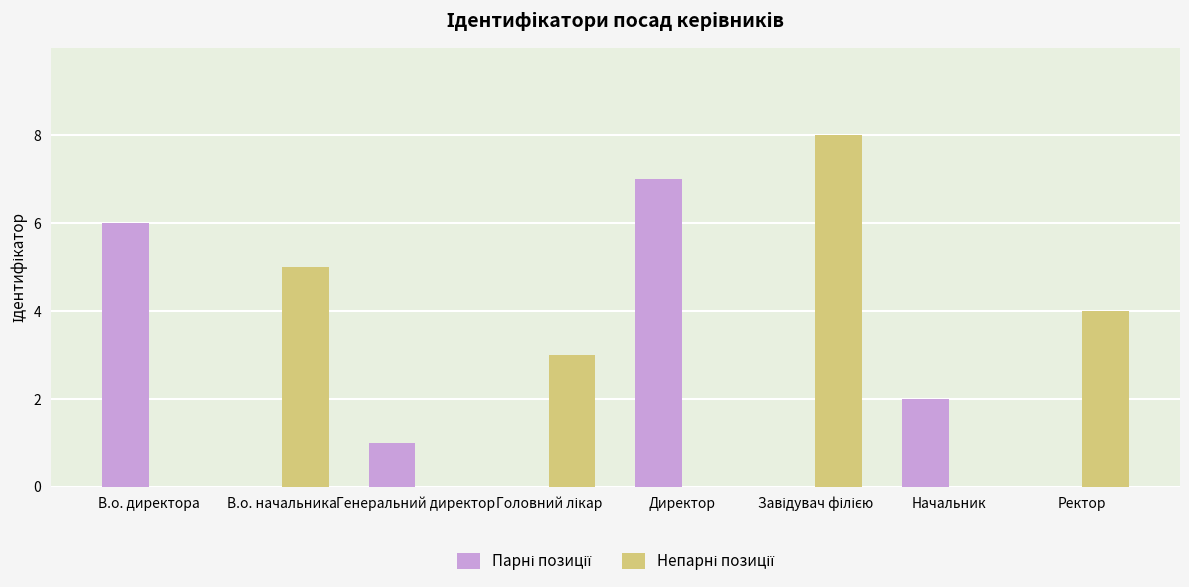

What is the total value across all series at В.о. начальника?

5